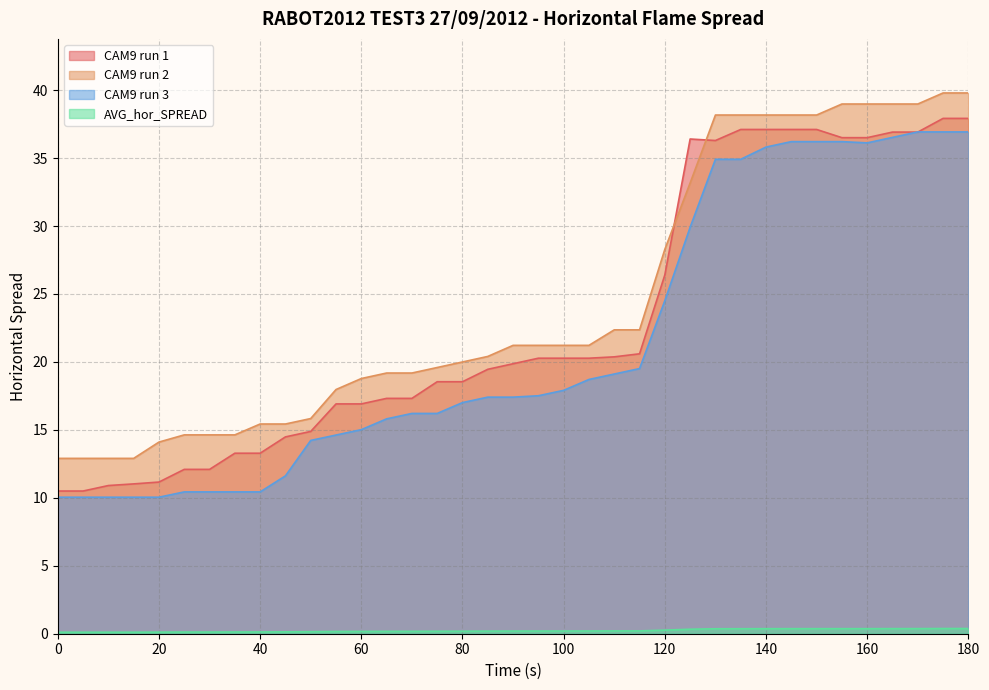

At 20, list the series in order from smallest to largest.

AVG_hor_SPREAD, CAM9 run 3, CAM9 run 1, CAM9 run 2